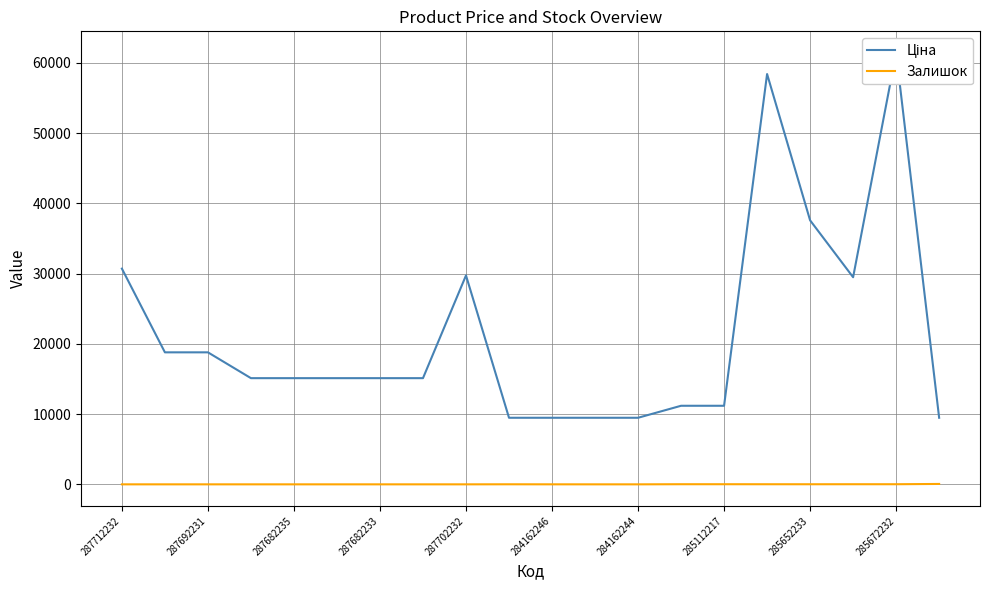

The value of Залишок at 287702232 is 0. True or false?

True